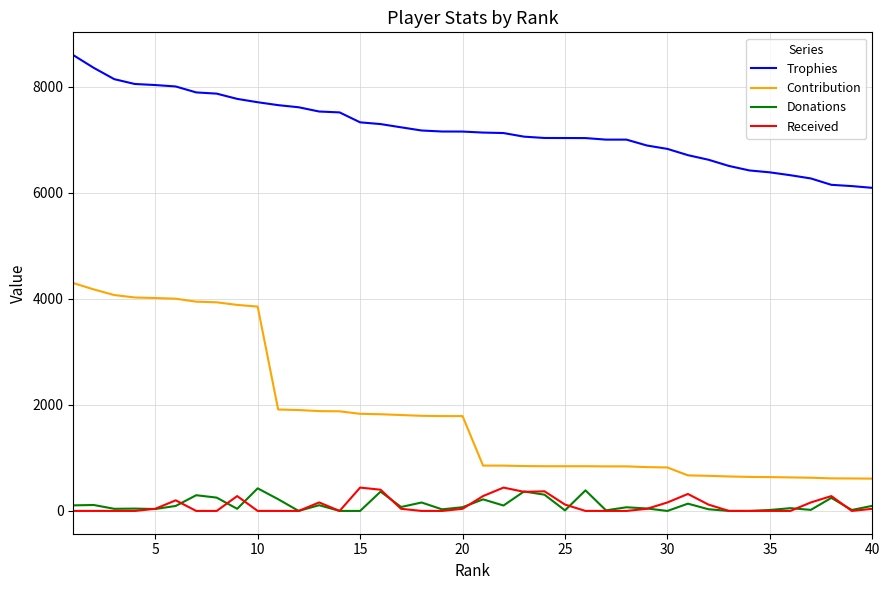

True or false: Donations and Trophies intersect in this chart.

False